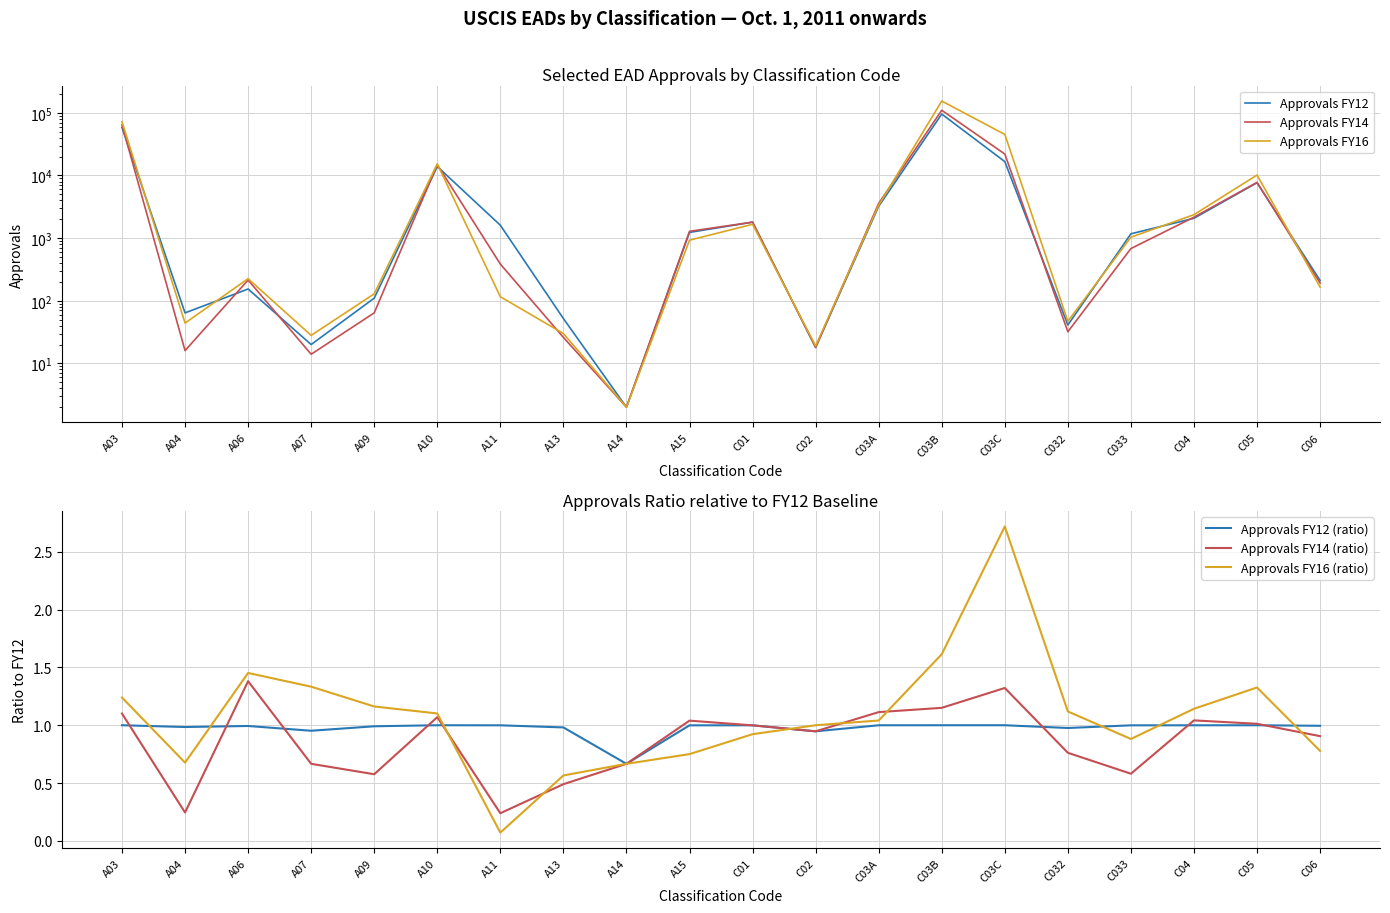

What is the difference between the maximum and minimum values in the Approvals FY12 (ratio) series?

0.3